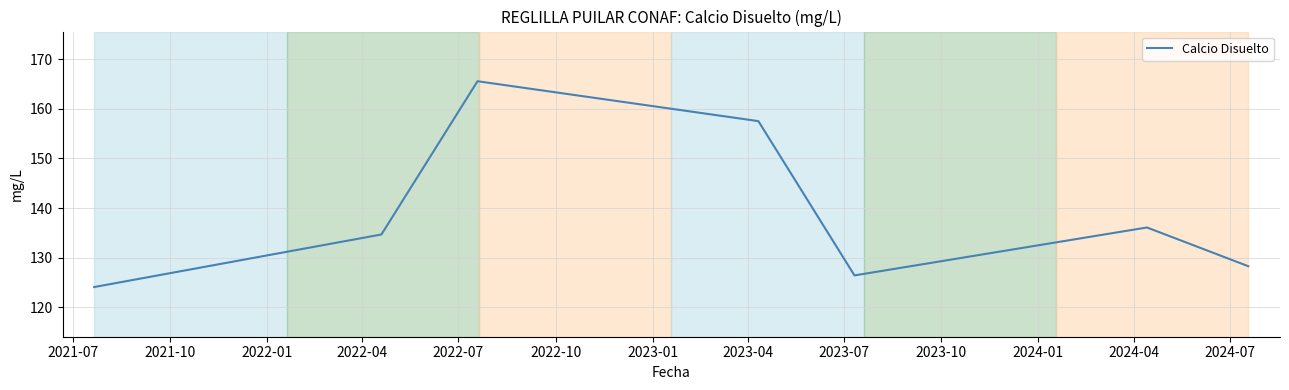

Reading left to right, what are all the values shown in this chart?

124.1	134.7	165.5	157.5	126.5	136.1	128.3